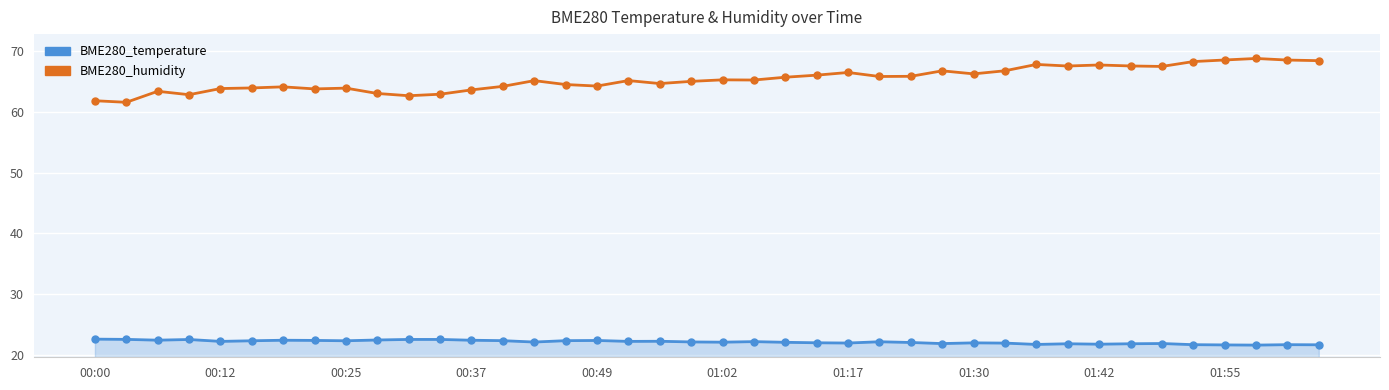

What is the maximum value for BME280_humidity?

68.7